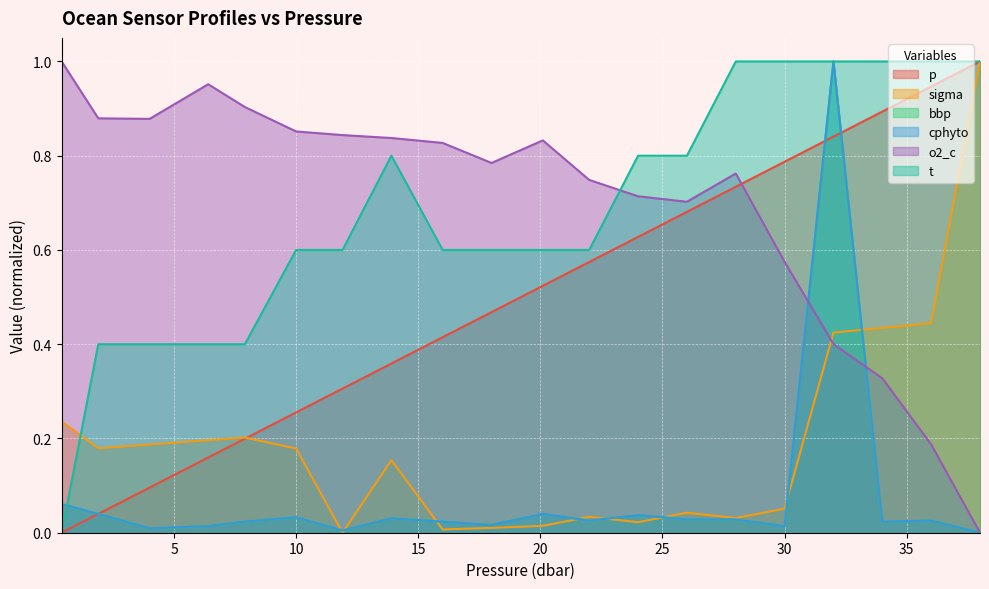

What is the sum of all bbp values?

1.5